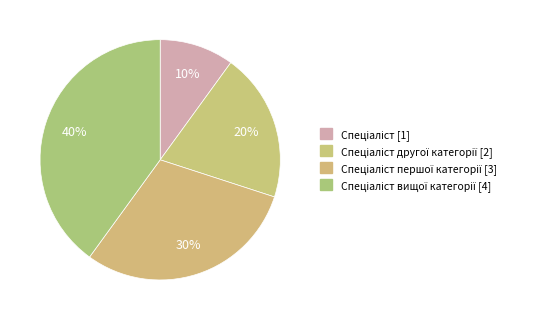

How many slices are in this pie chart?

4